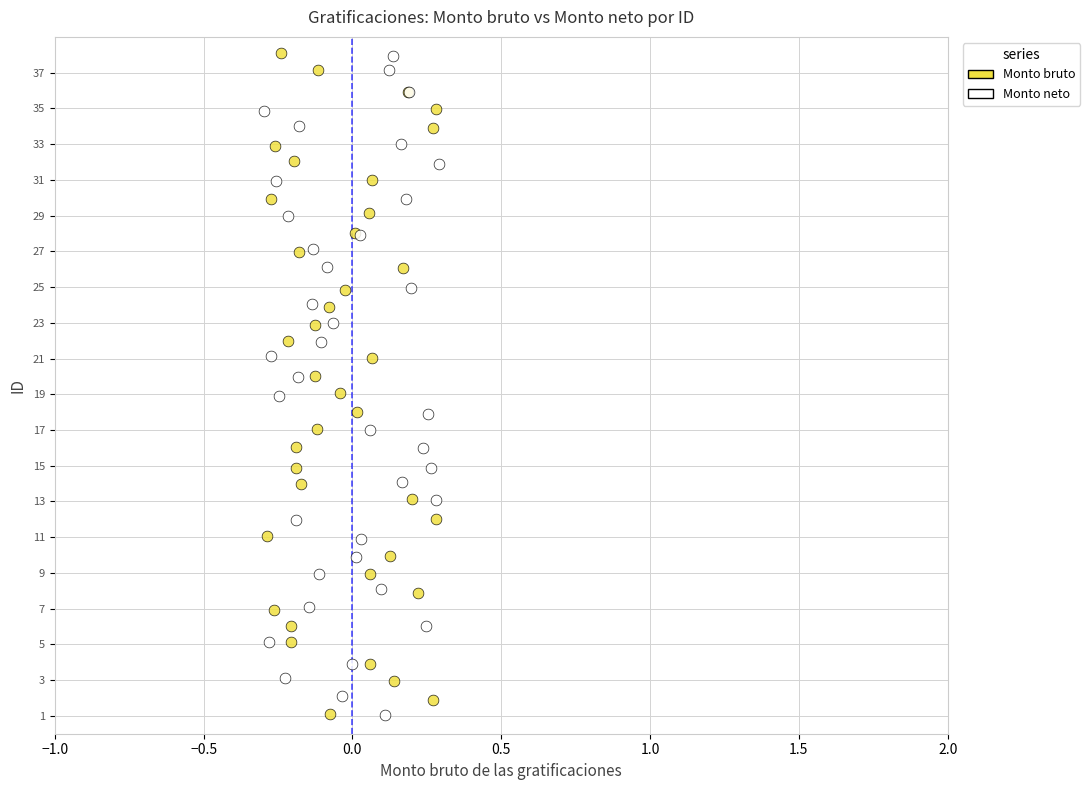

What are all the series names shown in the legend?

Monto bruto, Monto neto